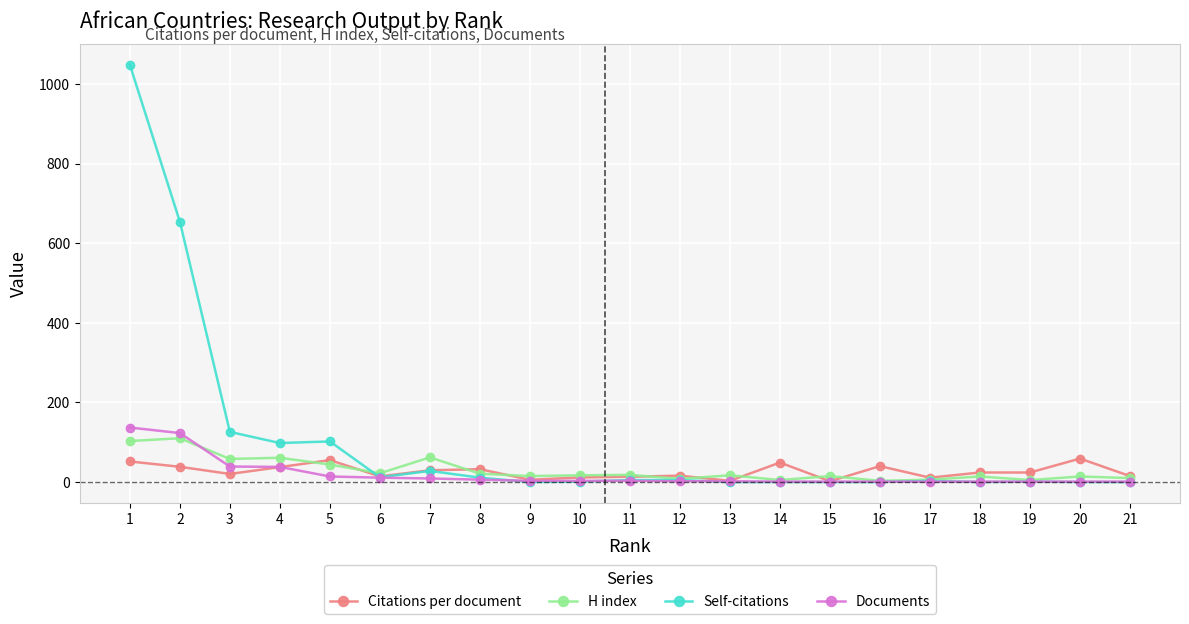

What is the maximum value shown in the chart?

1048.0